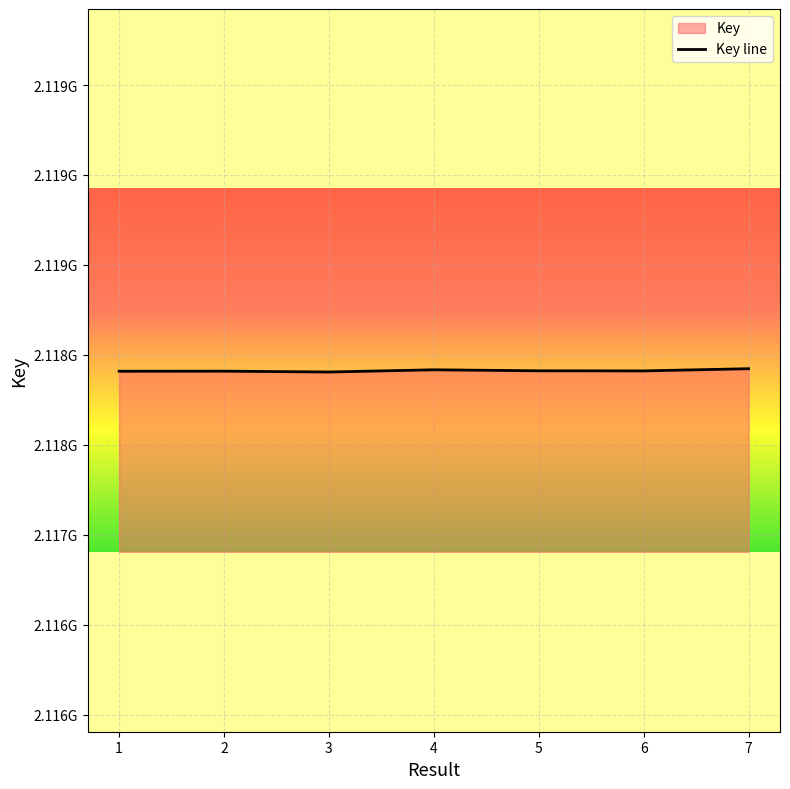

What is the smallest value displayed?

2117904366